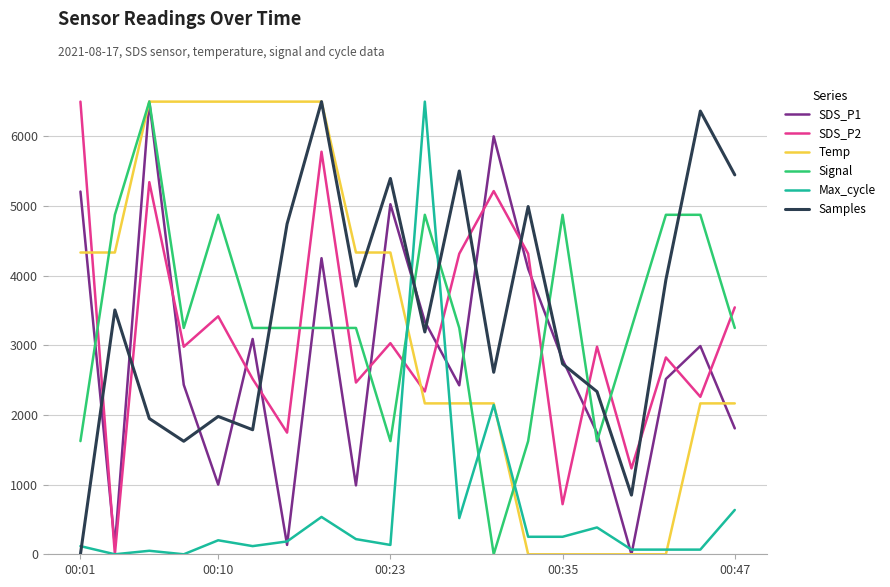

What is the highest value of the SDS_P1 series?

6500.0